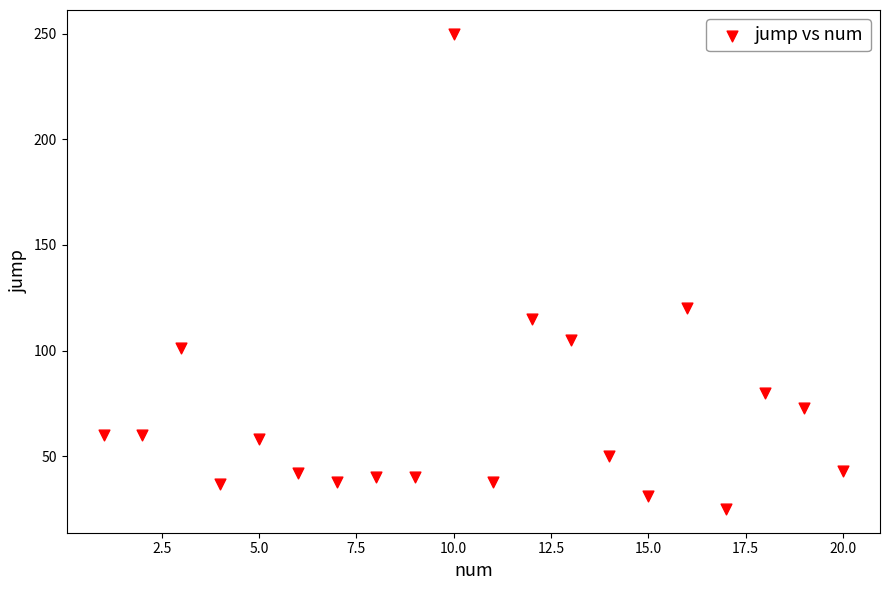

What Y value in the scatter plot is closest to 137?

120